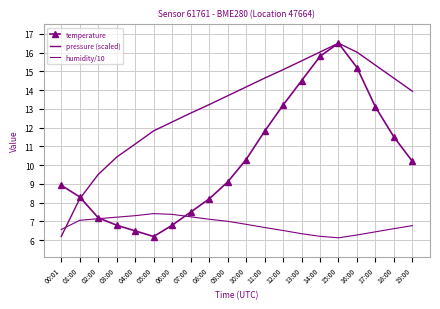

Reading left to right, transcribe all the data shown in this chart.

temperature: 8.9	8.3	7.2	6.8	6.5	6.2	6.8	7.5	8.2	9.1	10.3	11.8	13.2	14.5	15.8	16.5	15.2	13.1	11.5	10.2
pressure (scaled): 6.2	8.2	9.5	10.4	11.1	11.8	12.3	12.8	13.2	13.7	14.2	14.6	15.1	15.6	16.0	16.5	16.0	15.3	14.6	13.9
humidity/10: 6.6	7.1	7.2	7.2	7.3	7.4	7.4	7.2	7.1	7.0	6.8	6.7	6.5	6.3	6.2	6.1	6.3	6.5	6.6	6.8